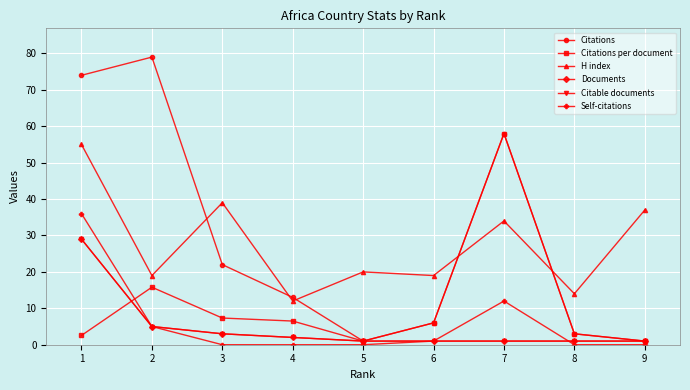

Reading left to right, transcribe all the data shown in this chart.

Citations: 1=74.0	2=79.0	3=22.0	4=13.0	5=1.0	6=6.0	7=58.0	8=3.0	9=1.0
Citations per document: 1=2.5	2=15.8	3=7.3	4=6.5	5=1.0	6=6.0	7=58.0	8=3.0	9=1.0
H index: 1=55.0	2=19.0	3=39.0	4=12.0	5=20.0	6=19.0	7=34.0	8=14.0	9=37.0
Documents: 1=29.0	2=5.0	3=3.0	4=2.0	5=1.0	6=1.0	7=1.0	8=1.0	9=1.0
Citable documents: 1=29.0	2=5.0	3=3.0	4=2.0	5=1.0	6=1.0	7=1.0	8=1.0	9=1.0
Self-citations: 1=36.0	2=5.0	3=0.0	4=0.0	5=0.0	6=1.0	7=12.0	8=0.0	9=0.0